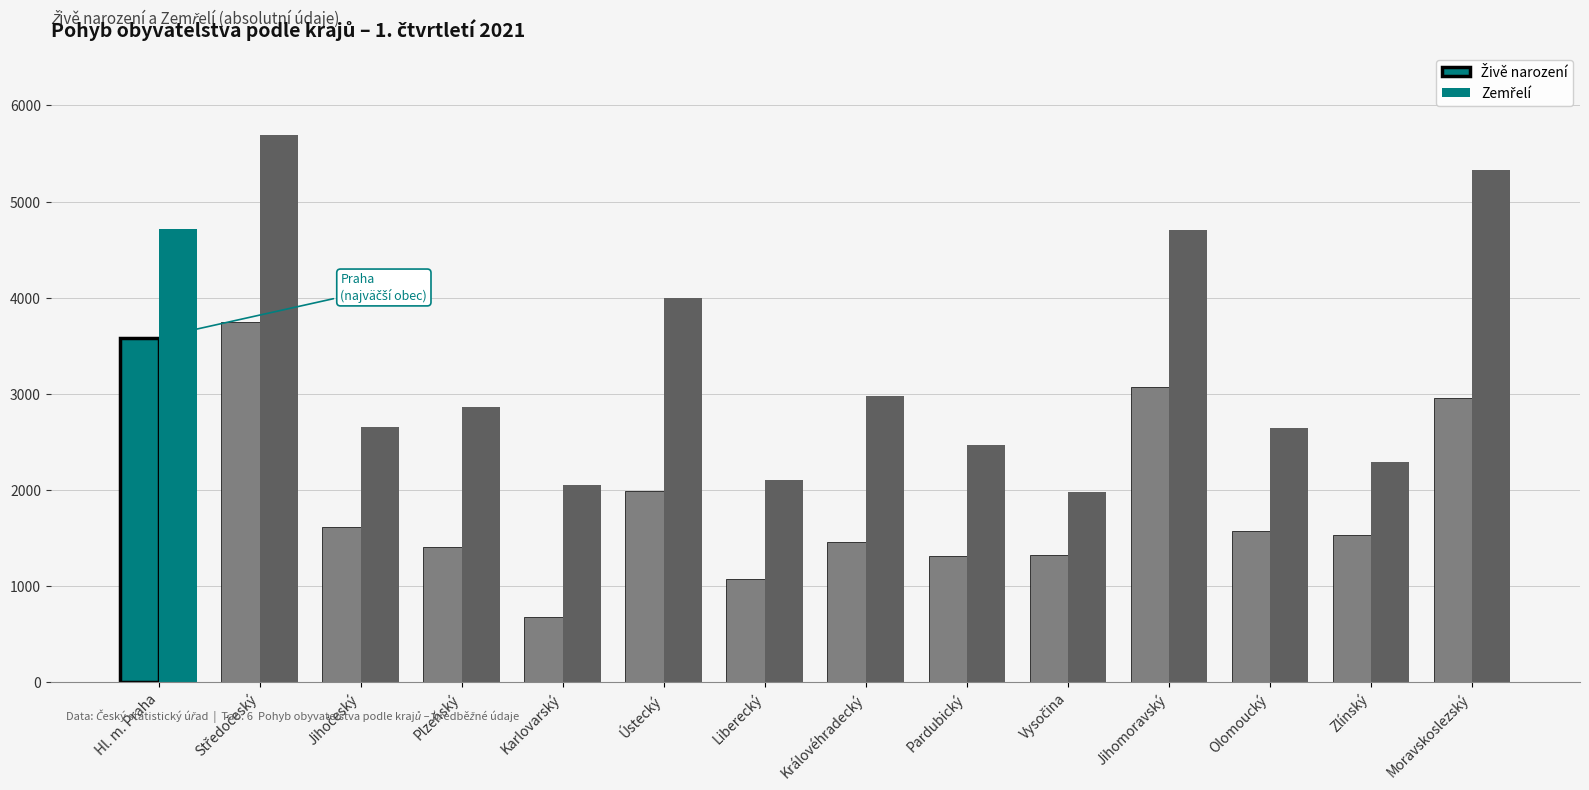

At Liberecký, list the series in order from smallest to largest.

Živě narození, Zemřelí